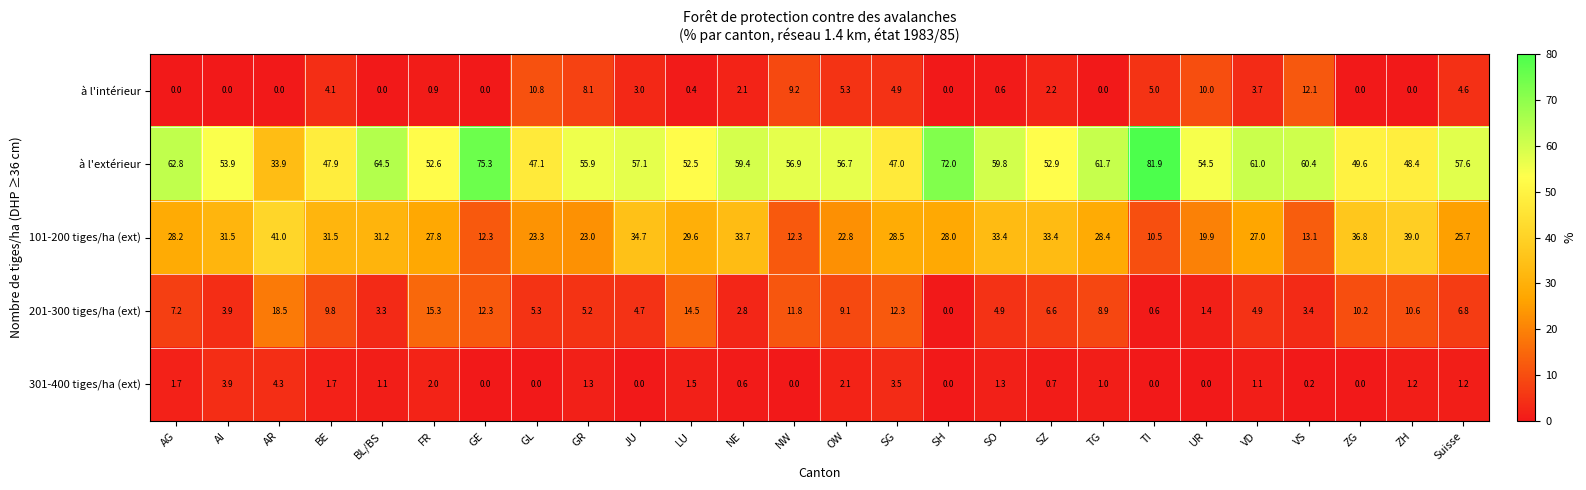

At which label does 101-200 tiges/ha (ext) first exceed 28?

AG